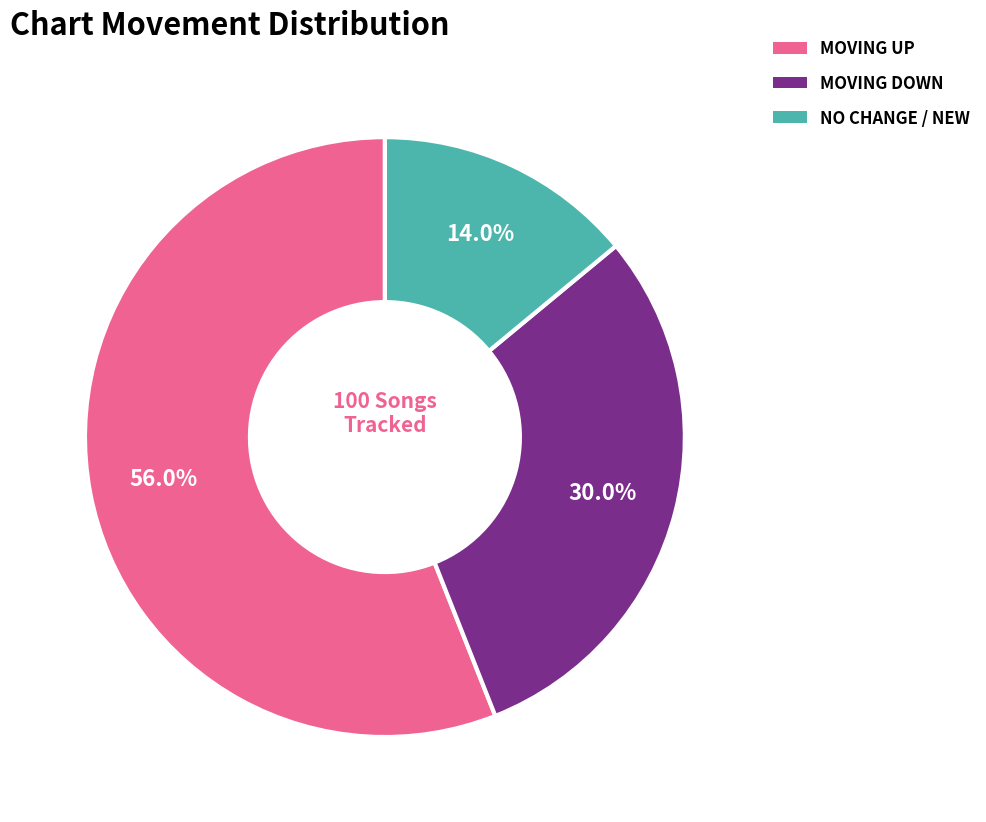

Which category has the biggest portion of the pie?

MOVING UP